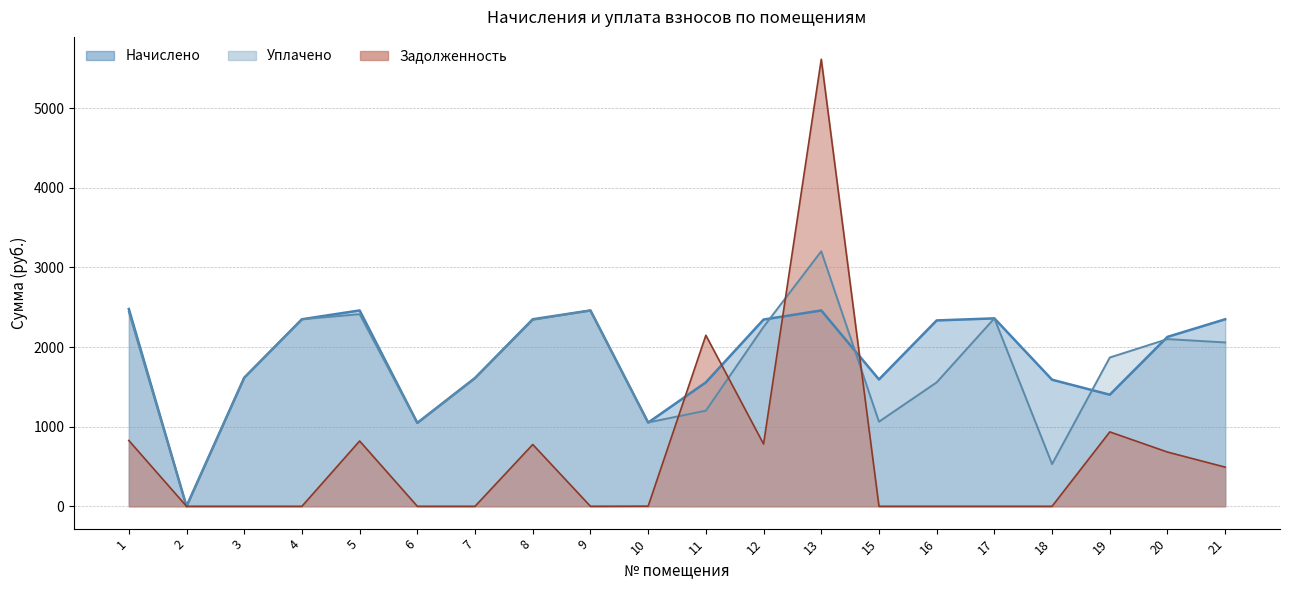

At which label does уплачено first exceed 2057?

1